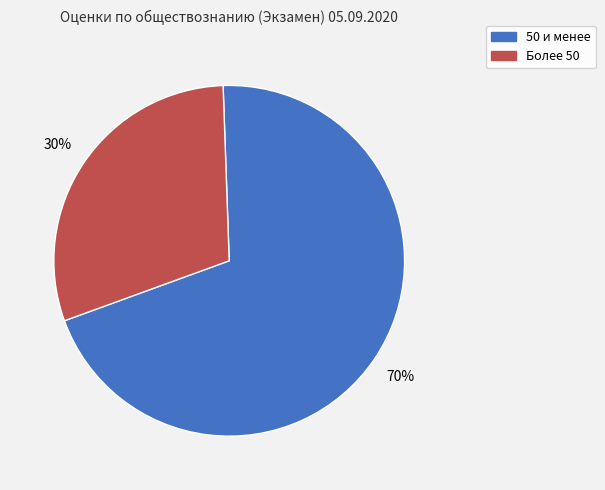

Which category has the biggest portion of the pie?

50 и менее